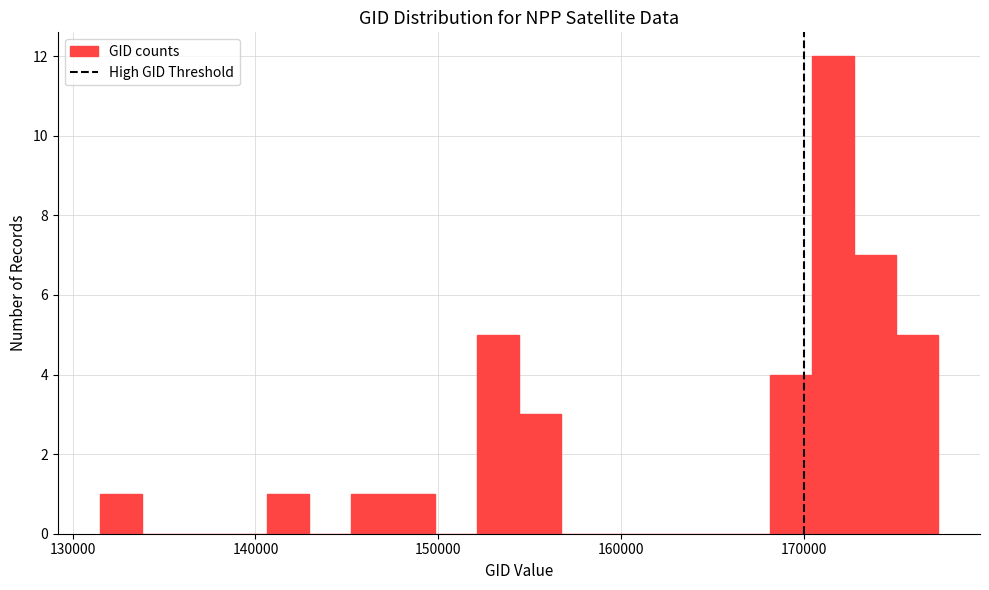

Around what value on the x-axis is the tallest bar? Give the approximate position of its centre, as read against the axis.

172000